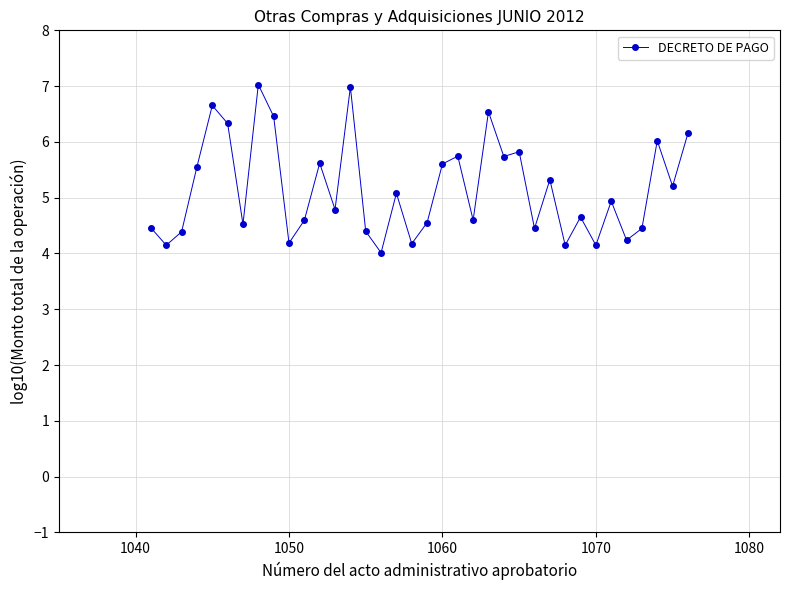

True or false: there are more than 2 points higher than both neighbors.

True